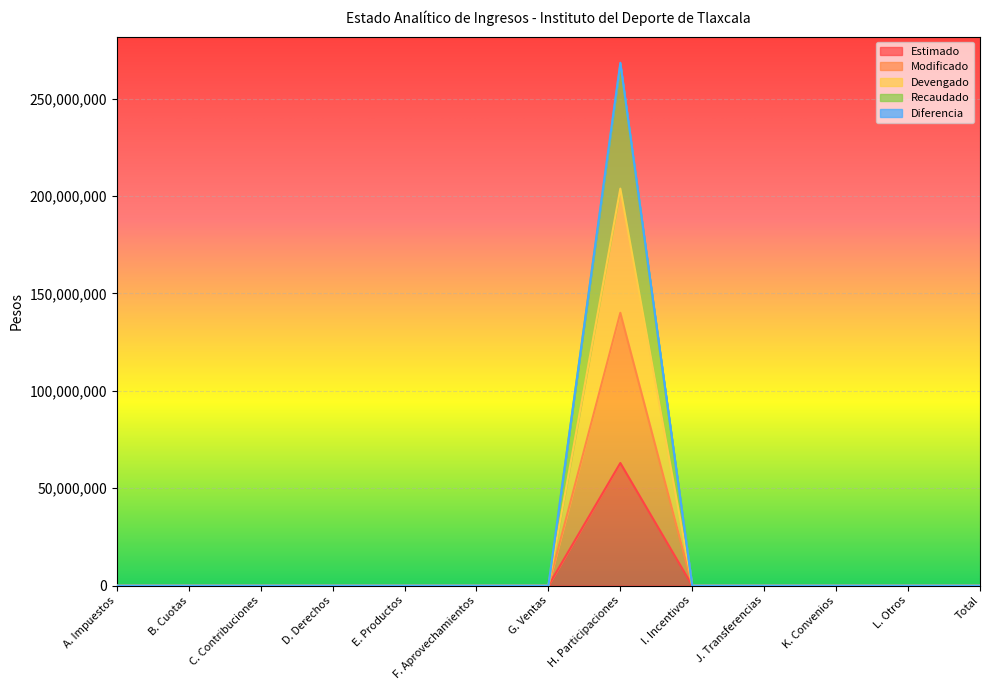

True or false: Diferencia and Modificado intersect in this chart.

False